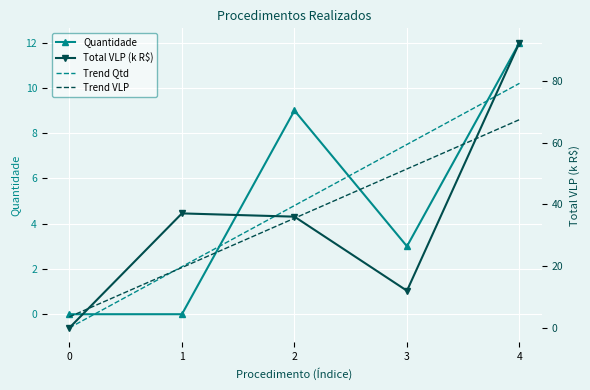

The Trend Qtd series shows 10.4 at 3. True or false?

False